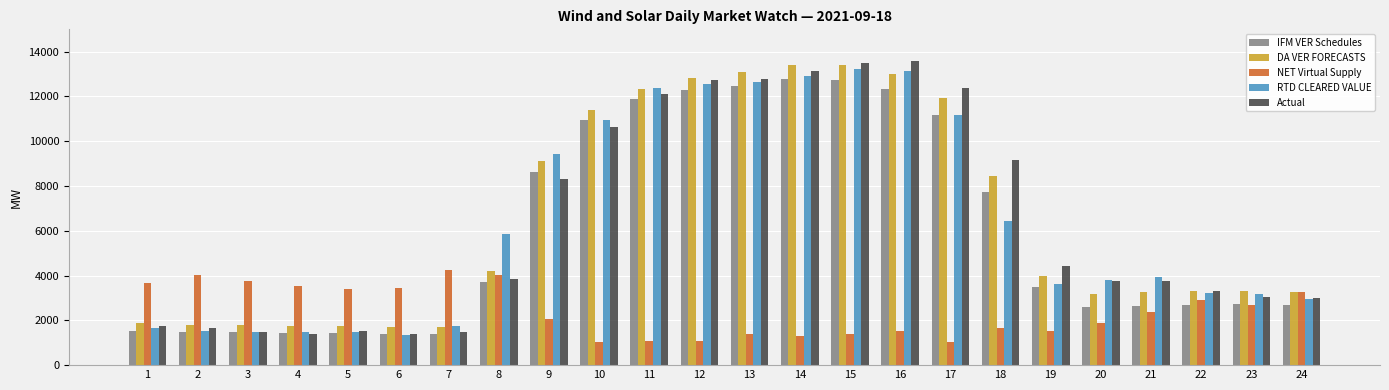

What is the smallest value displayed?

1011.6